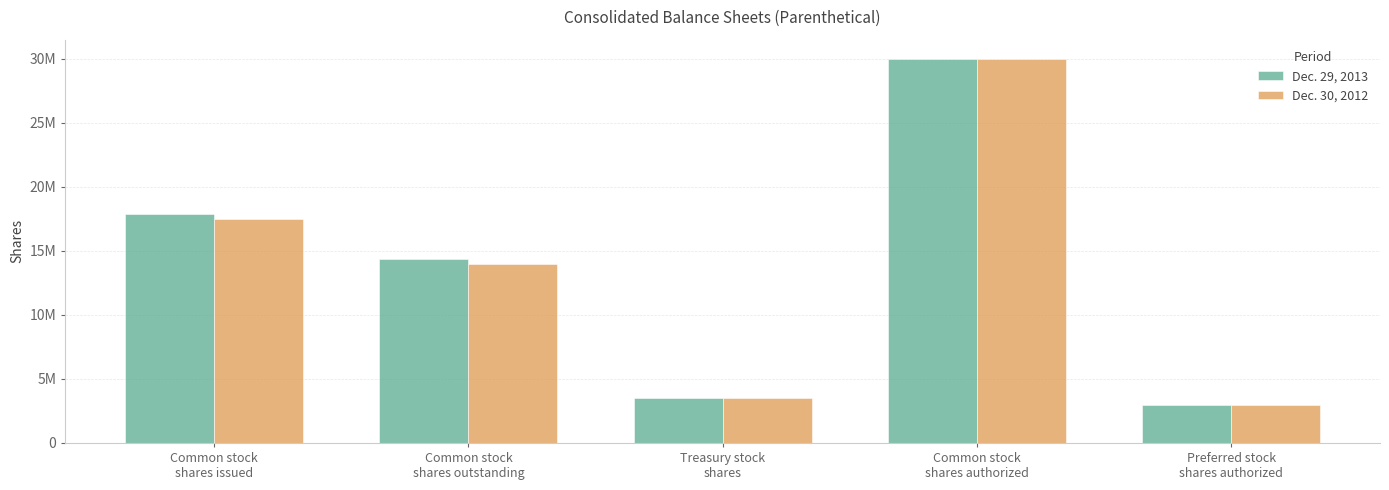

What is the sum of the Dec. 30, 2012 values at Common stock
shares authorized and Preferred stock
shares authorized?

33000000